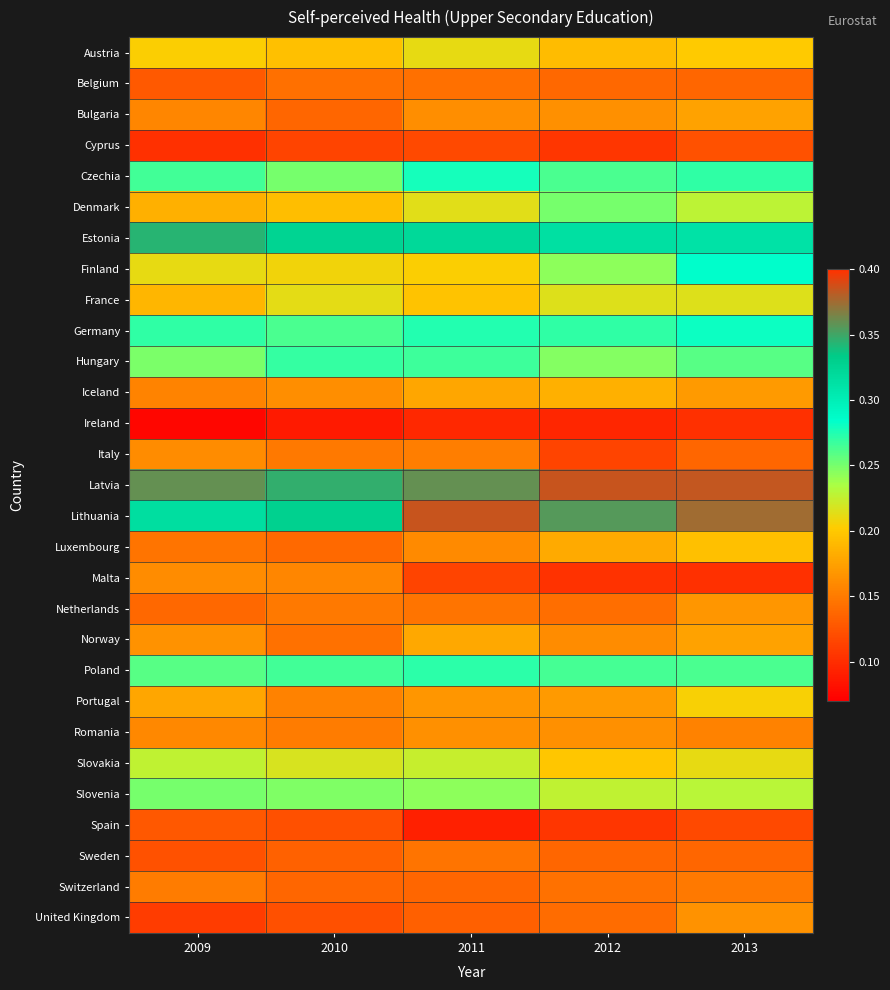

Reading left to right, list all the values displayed in this chart.

Austria: 2009=0.2	2010=0.2	2011=0.2	2012=0.2	2013=0.2
Belgium: 2009=0.1	2010=0.1	2011=0.1	2012=0.1	2013=0.1
Bulgaria: 2009=0.2	2010=0.1	2011=0.2	2012=0.2	2013=0.2
Cyprus: 2009=0.1	2010=0.1	2011=0.1	2012=0.1	2013=0.1
Czechia: 2009=0.3	2010=0.2	2011=0.3	2012=0.3	2013=0.3
Denmark: 2009=0.2	2010=0.2	2011=0.2	2012=0.2	2013=0.2
Estonia: 2009=0.3	2010=0.3	2011=0.3	2012=0.3	2013=0.3
Finland: 2009=0.2	2010=0.2	2011=0.2	2012=0.2	2013=0.3
France: 2009=0.2	2010=0.2	2011=0.2	2012=0.2	2013=0.2
Germany: 2009=0.3	2010=0.3	2011=0.3	2012=0.3	2013=0.3
Hungary: 2009=0.2	2010=0.3	2011=0.3	2012=0.2	2013=0.3
Iceland: 2009=0.2	2010=0.2	2011=0.2	2012=0.2	2013=0.2
Ireland: 2009=0.1	2010=0.1	2011=0.1	2012=0.1	2013=0.1
Italy: 2009=0.2	2010=0.1	2011=0.2	2012=0.1	2013=0.1
Latvia: 2009=0.4	2010=0.3	2011=0.4	2012=0.4	2013=0.4
Lithuania: 2009=0.3	2010=0.3	2011=0.4	2012=0.4	2013=0.4
Luxembourg: 2009=0.1	2010=0.1	2011=0.2	2012=0.2	2013=0.2
Malta: 2009=0.2	2010=0.2	2011=0.1	2012=0.1	2013=0.1
Netherlands: 2009=0.1	2010=0.1	2011=0.1	2012=0.1	2013=0.2
Norway: 2009=0.2	2010=0.1	2011=0.2	2012=0.2	2013=0.2
Poland: 2009=0.3	2010=0.3	2011=0.3	2012=0.3	2013=0.3
Portugal: 2009=0.2	2010=0.2	2011=0.2	2012=0.2	2013=0.2
Romania: 2009=0.2	2010=0.1	2011=0.2	2012=0.2	2013=0.2
Slovakia: 2009=0.2	2010=0.2	2011=0.2	2012=0.2	2013=0.2
Slovenia: 2009=0.2	2010=0.2	2011=0.2	2012=0.2	2013=0.2
Spain: 2009=0.1	2010=0.1	2011=0.1	2012=0.1	2013=0.1
Sweden: 2009=0.1	2010=0.1	2011=0.1	2012=0.1	2013=0.1
Switzerland: 2009=0.1	2010=0.1	2011=0.1	2012=0.1	2013=0.1
United Kingdom: 2009=0.1	2010=0.1	2011=0.1	2012=0.1	2013=0.2